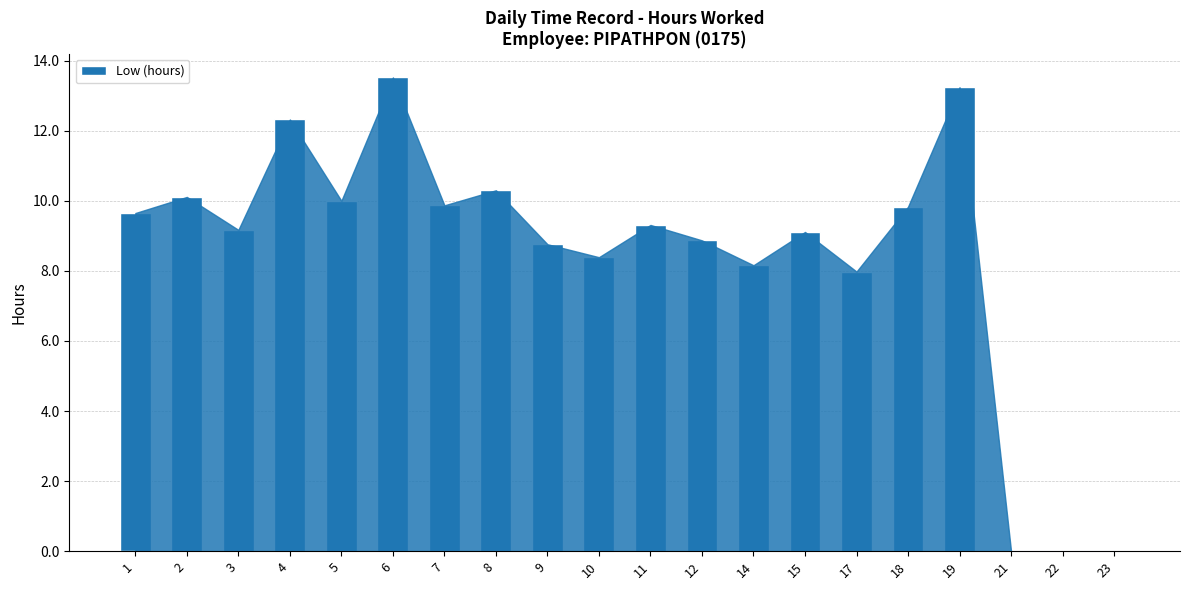

Approximately how many times larger is the value at 11 compared to 18?

0.9